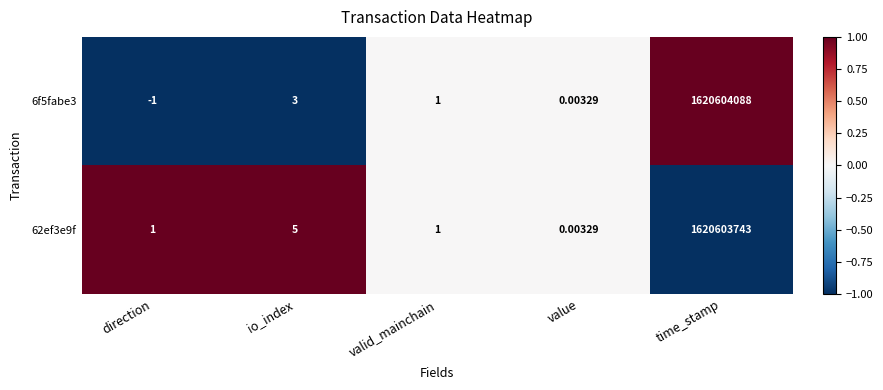

What is the difference between the highest and lowest values at direction?

2.0